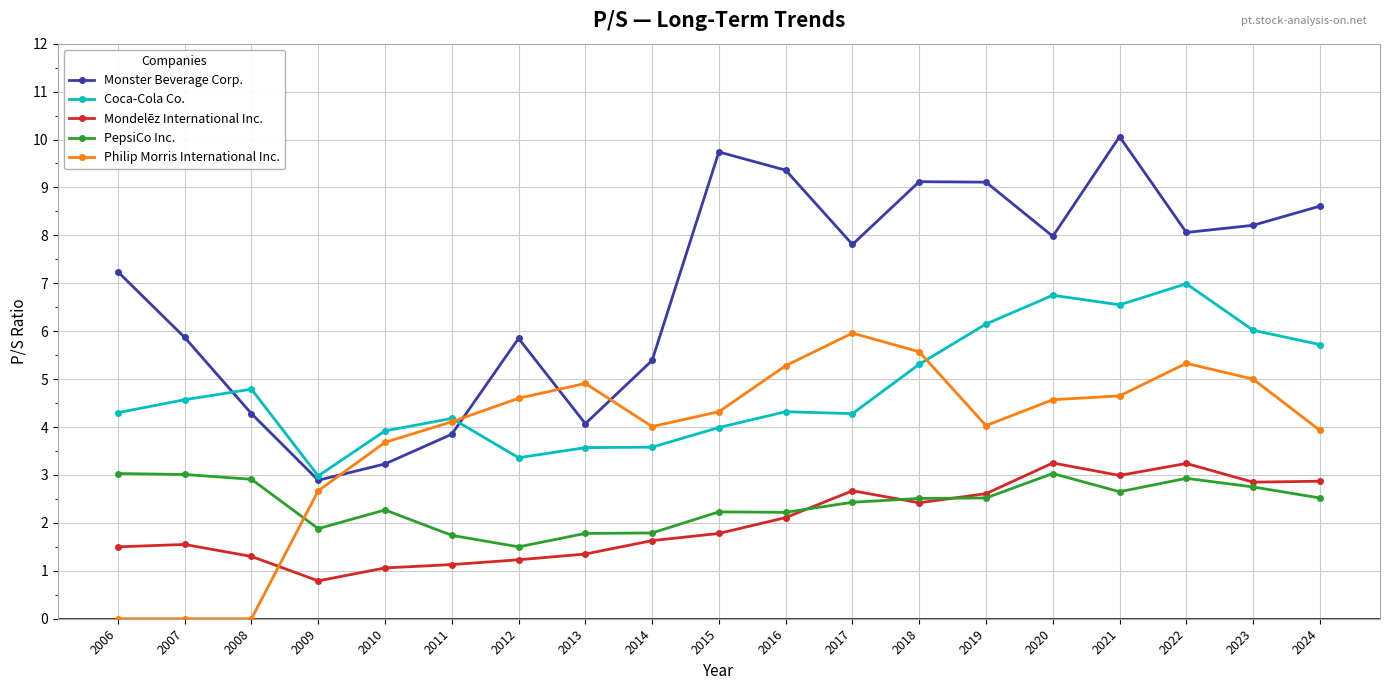

Where does the Philip Morris International Inc. series first go above 4?

2011